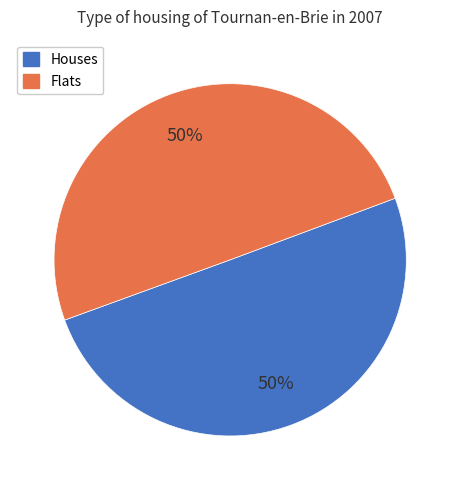

To the nearest percent, what is the average slice percentage?

50%